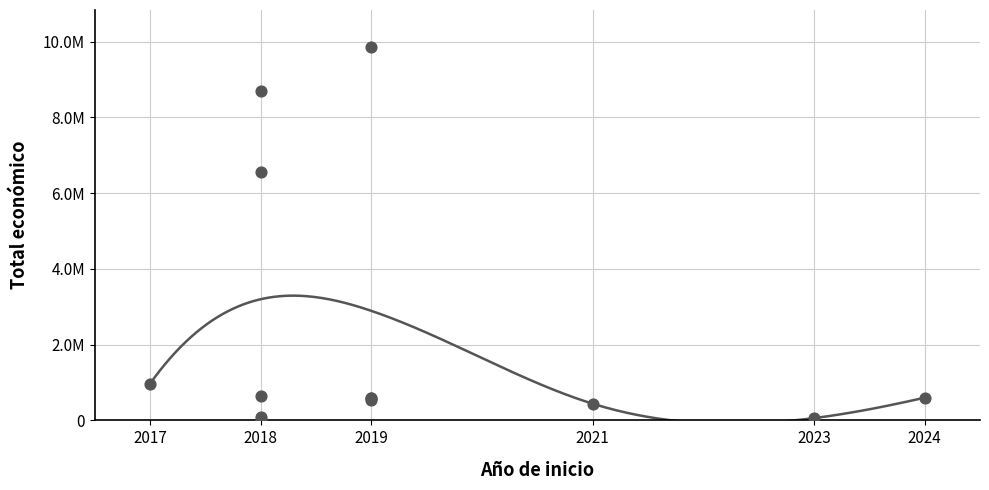

What is the change in value from 2018 to 2019?

-8094447